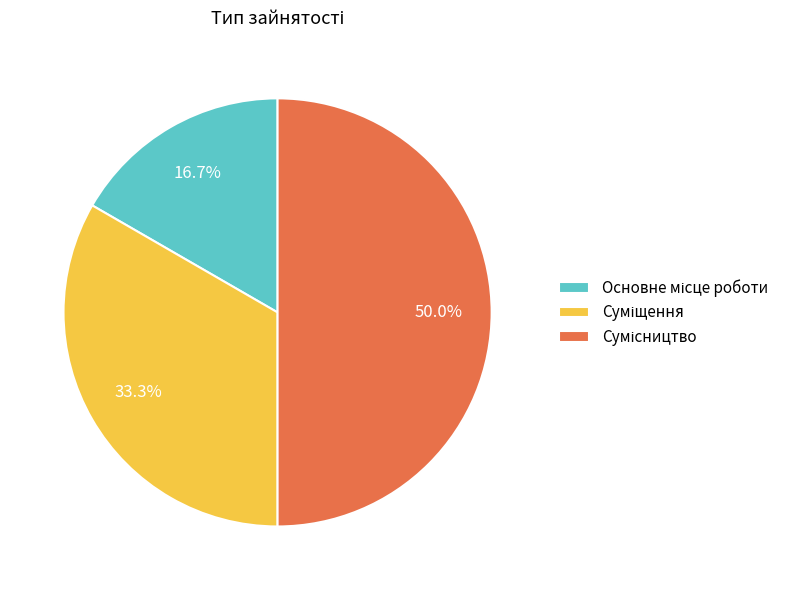

How many slices are in this pie chart?

3